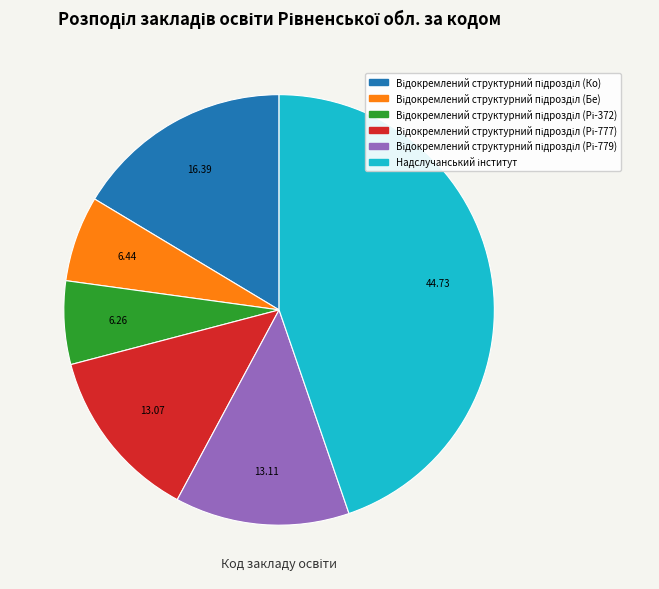

Does any single category account for the majority?

No